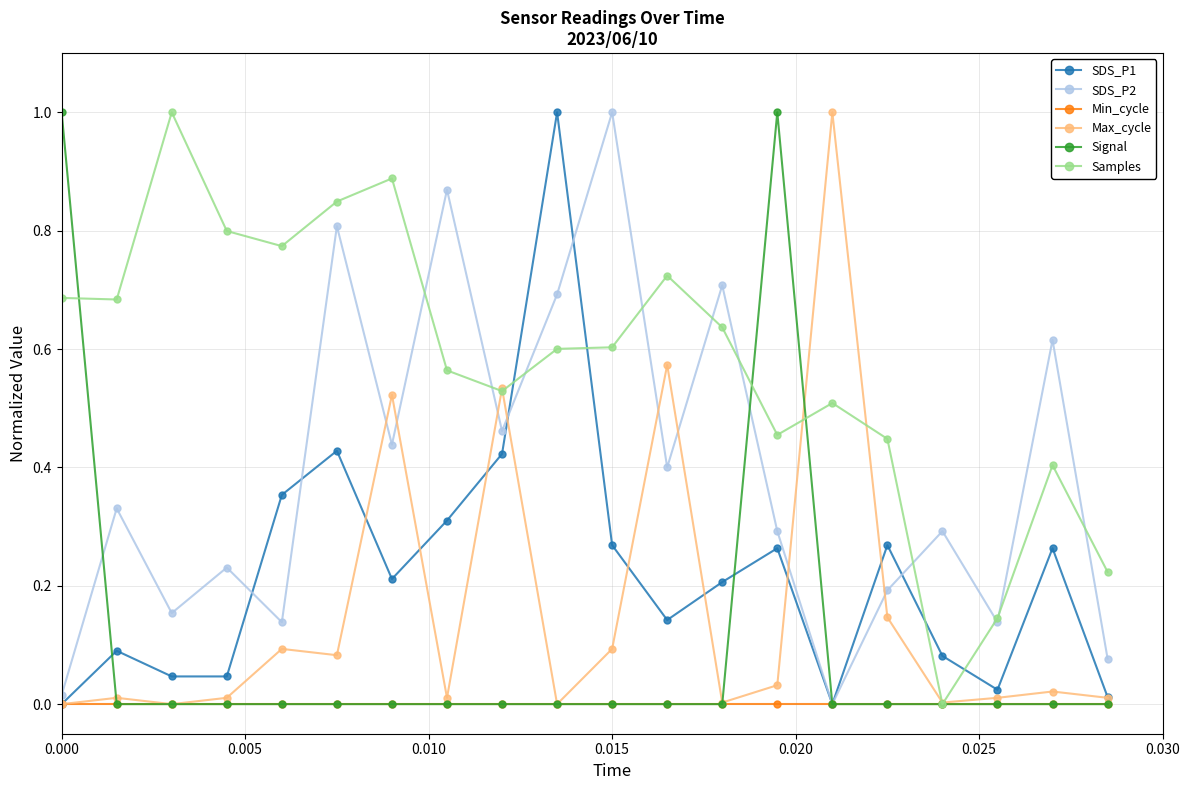

What is the sum of all Max_cycle values?

3.2